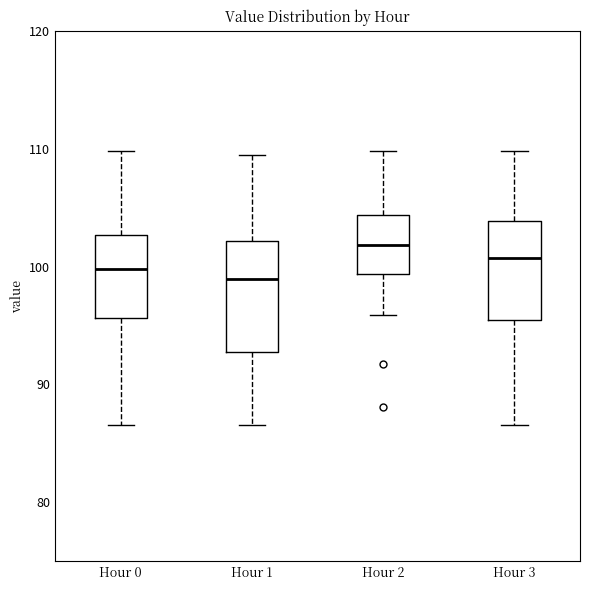

Reading left to right, read every box against the y-axis: the position of its median line, the range the box covers, and the ends of its whiskers. The values are not printed on the chart, so give them approximately, as read against the axis.

Hour 0: median 100, box 96 to 103, whiskers 87 to 110
Hour 1: median 99, box 93 to 102, whiskers 87 to 109
Hour 2: median 102, box 99 to 104, whiskers 96 to 110
Hour 3: median 101, box 95 to 104, whiskers 87 to 110